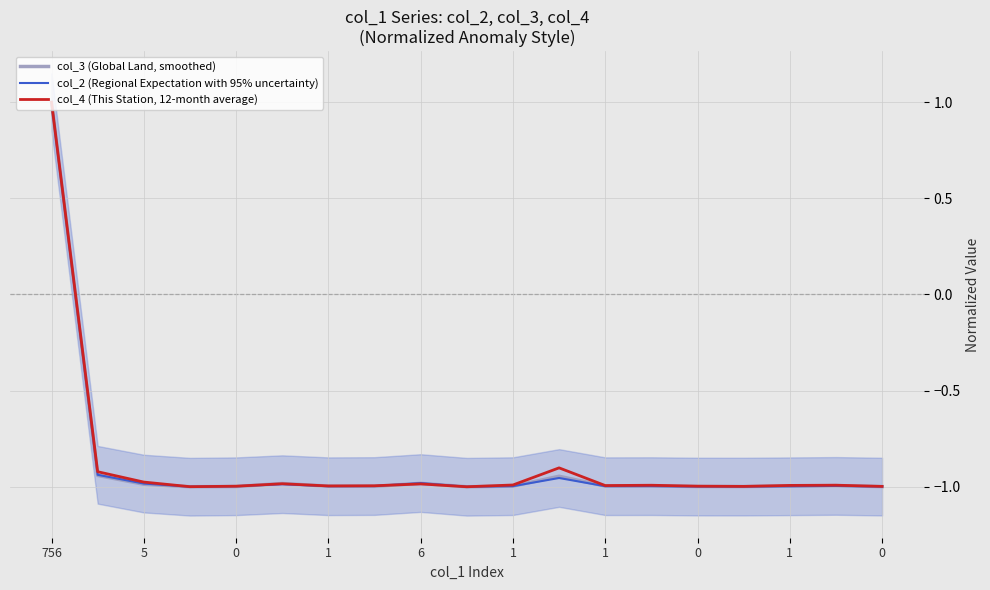

The col_3 (Global Land, smoothed) series shows -1.0 at 13. True or false?

True